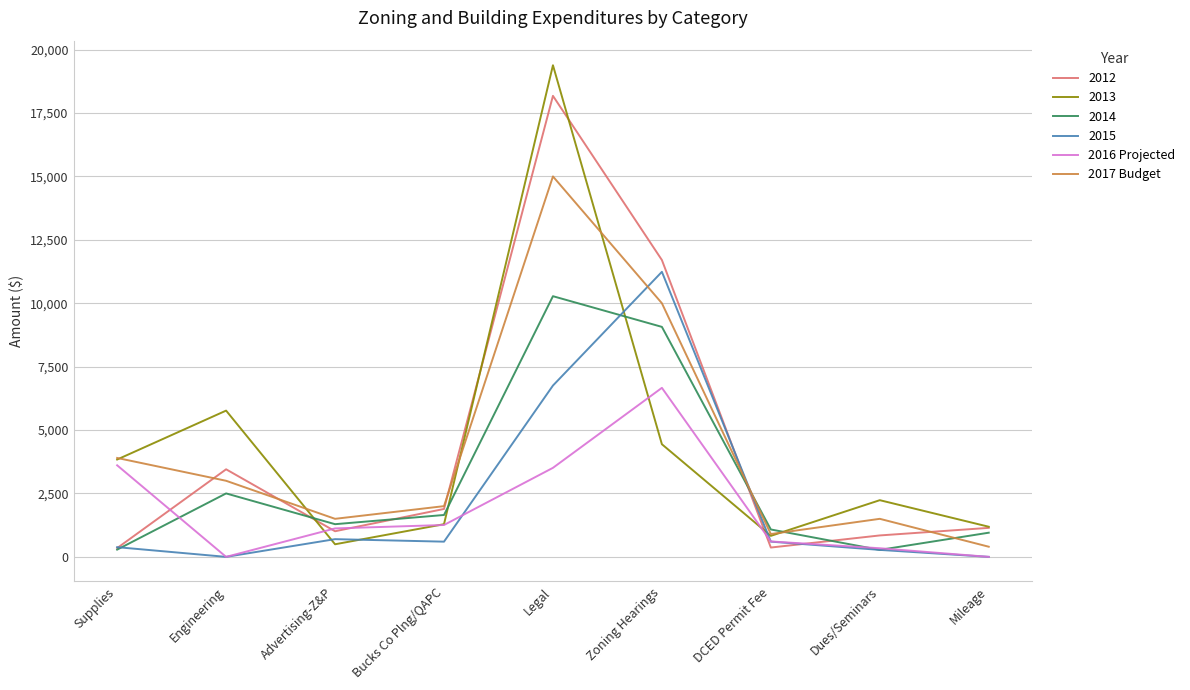

Which category has the highest value in the 2017 Budget series?

Legal